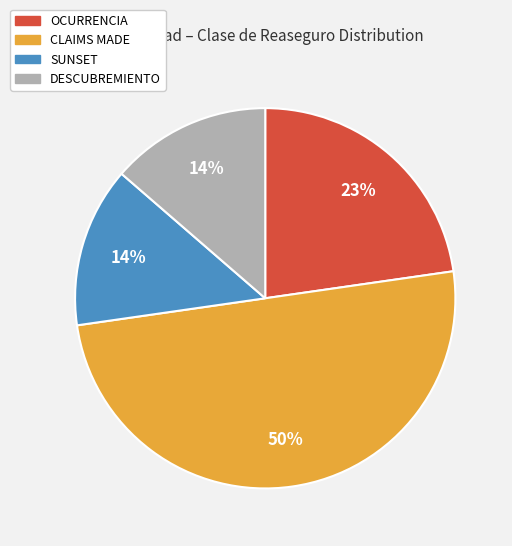

Which category has the biggest portion of the pie?

CLAIMS MADE